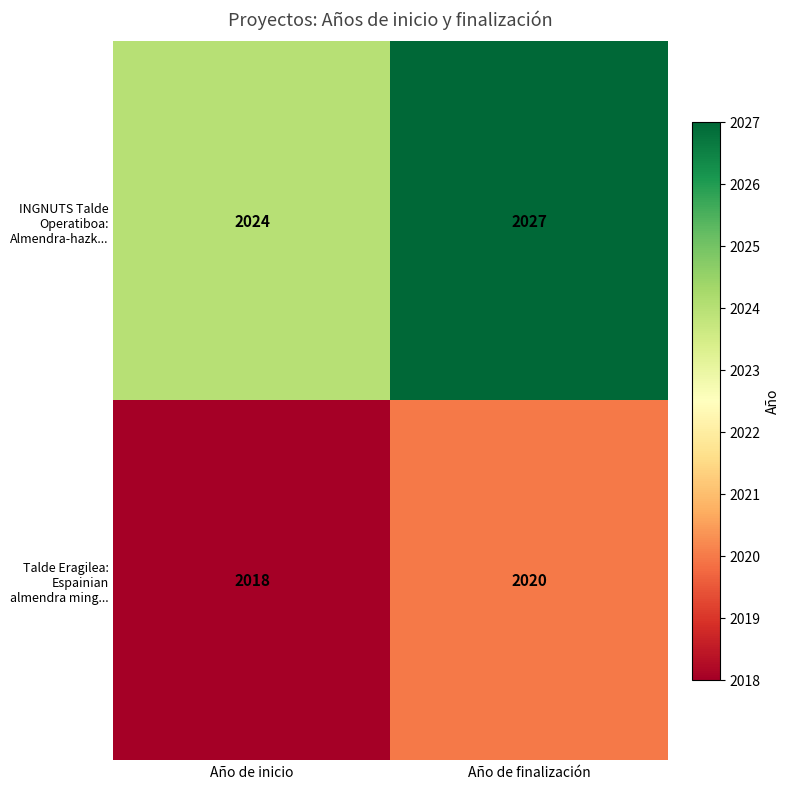

Reading right to left, extract all data points from this chart.

INGNUTS Talde Operatiboa: Almendra-hazk...: Año de finalización=2027	Año de inicio=2024
Talde Eragilea: Espainian almendra ming...: Año de finalización=2020	Año de inicio=2018